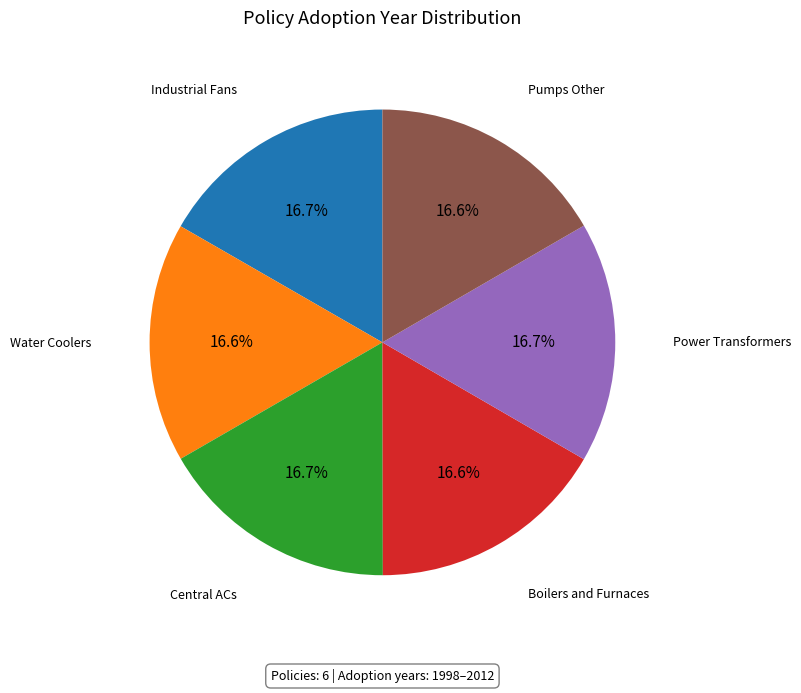

Is there a majority slice in this chart?

No